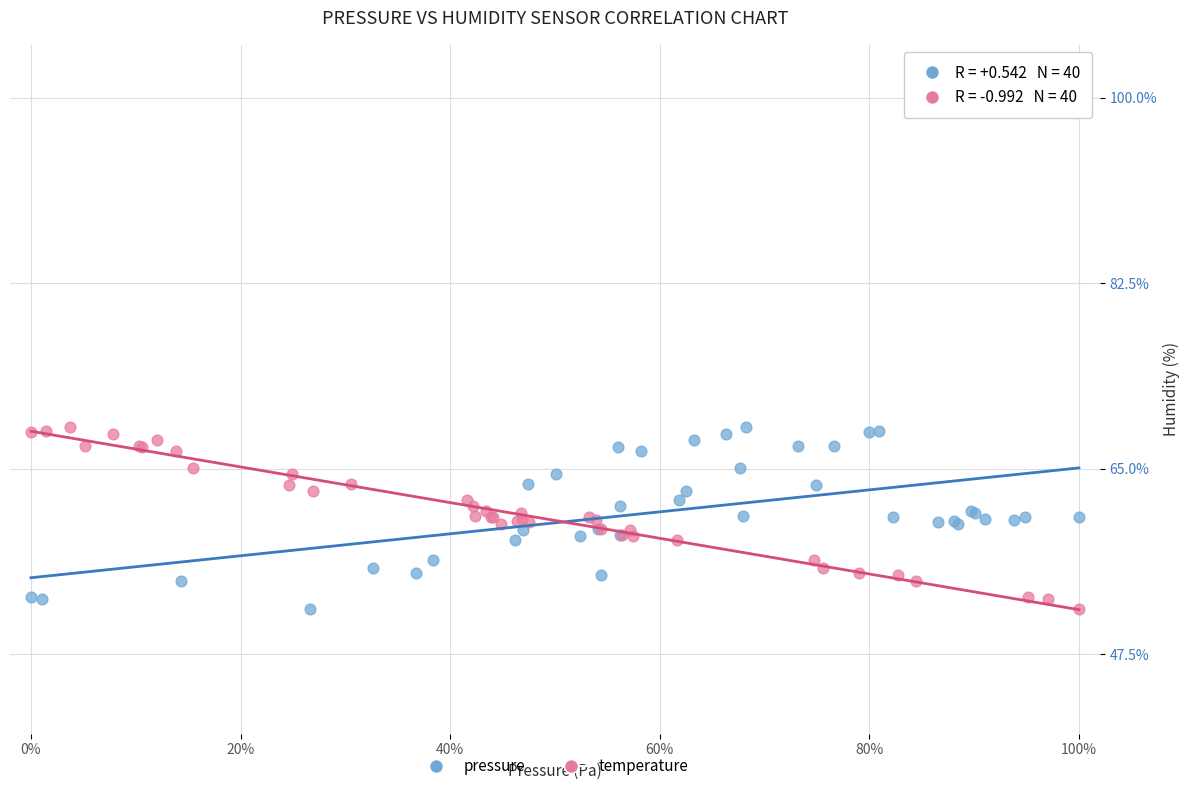

What are all the series names shown in the legend?

pressure, temperature